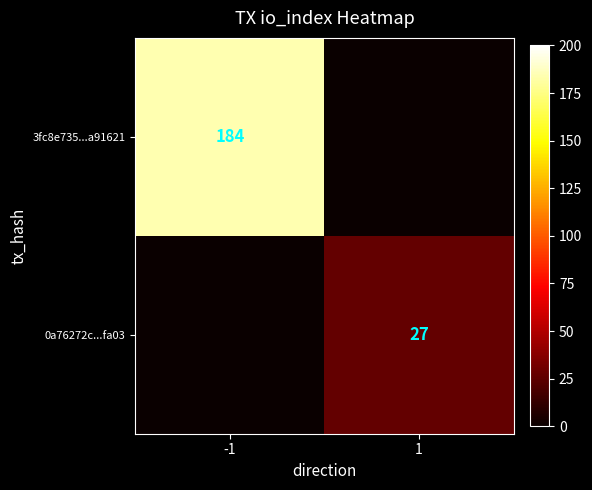

Which has a higher value, 1 or -1?

-1